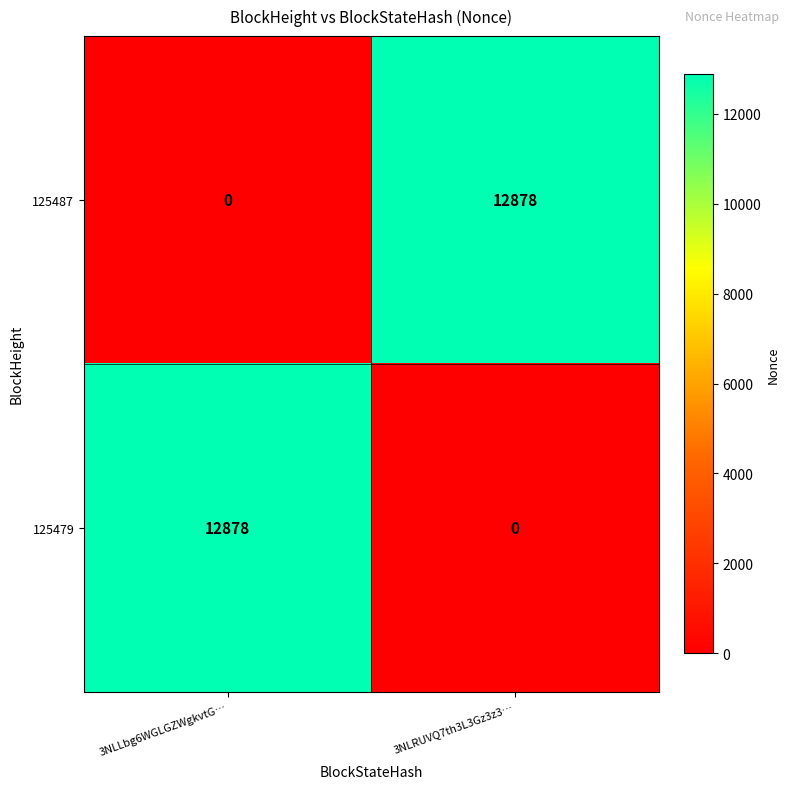

The 125487 series shows 0 at 3NLLbg6WGLGZWgkvtG…. True or false?

True